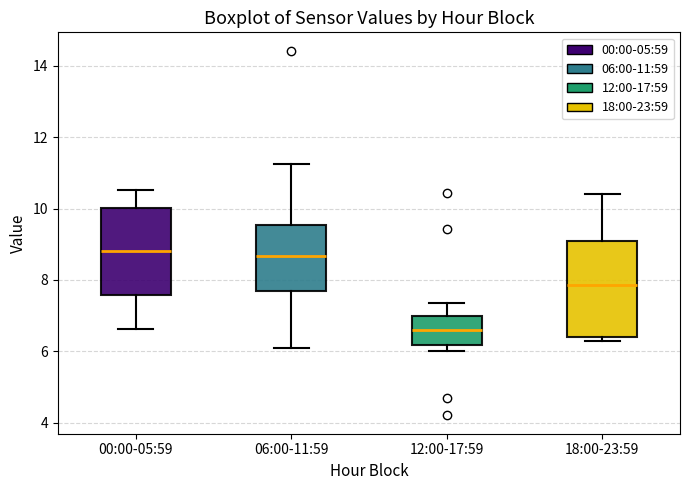

Comparing the boxes themselves (not the whiskers), which one is the tallest?

18:00-23:59